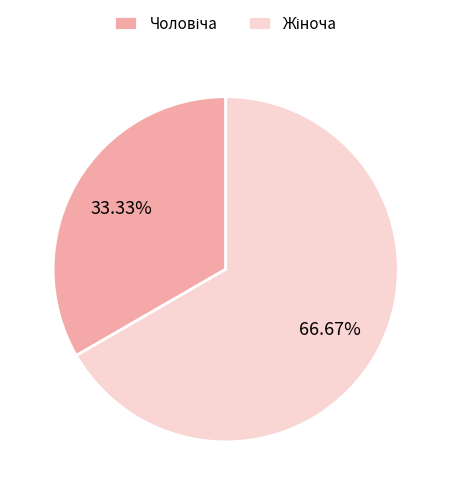

How many segments does this pie chart have?

2